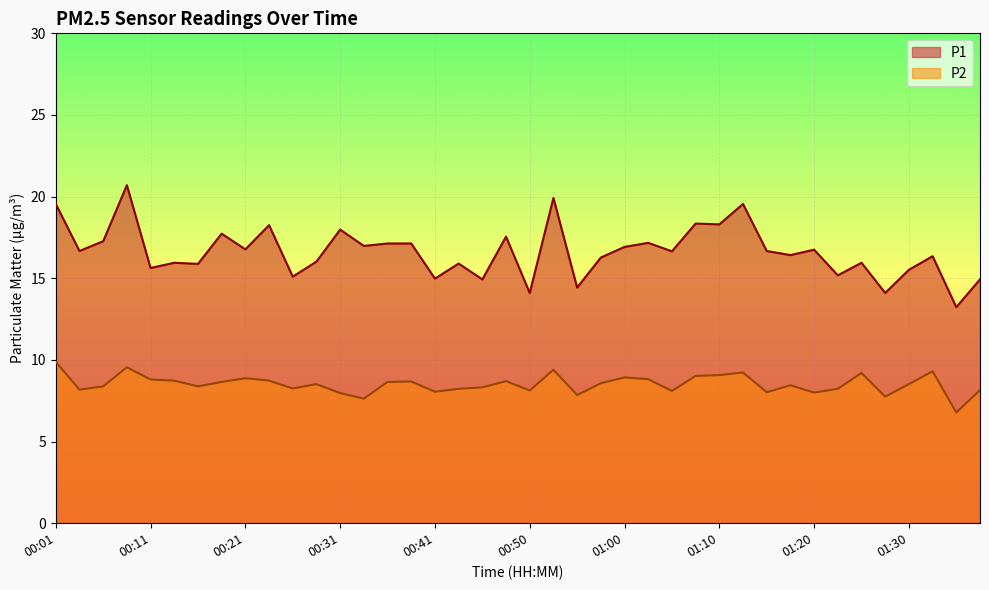

Which has a higher value, 00:41 or 01:35?

00:41